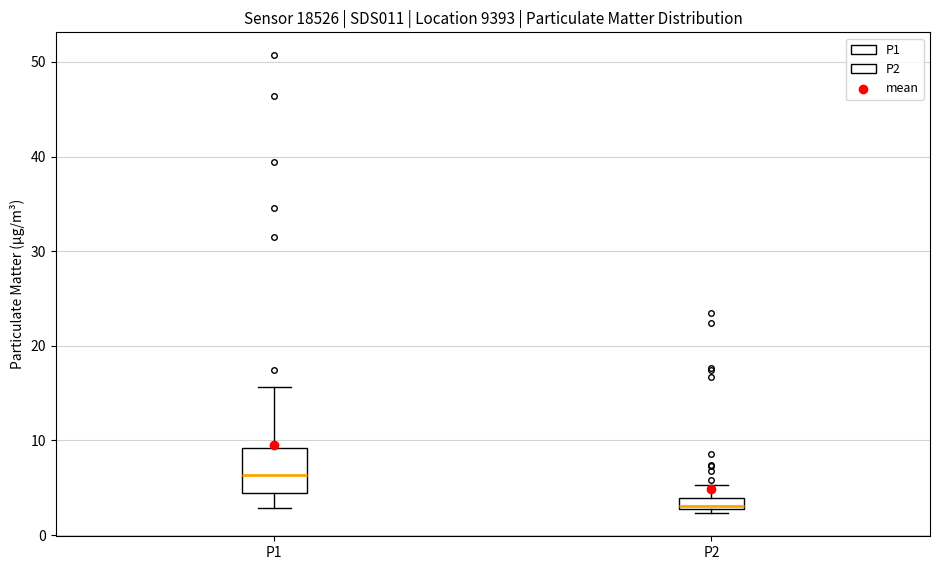

Which box is the tallest, from its lower edge to its upper edge?

P1